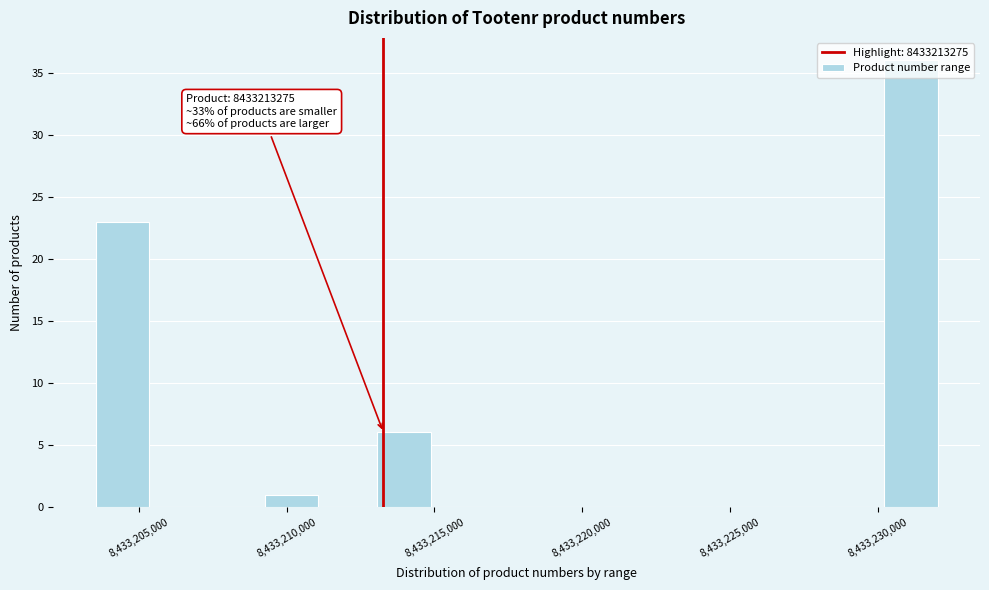

Read against the x-axis, roughly where is the centre of the tallest bar?

8433231000